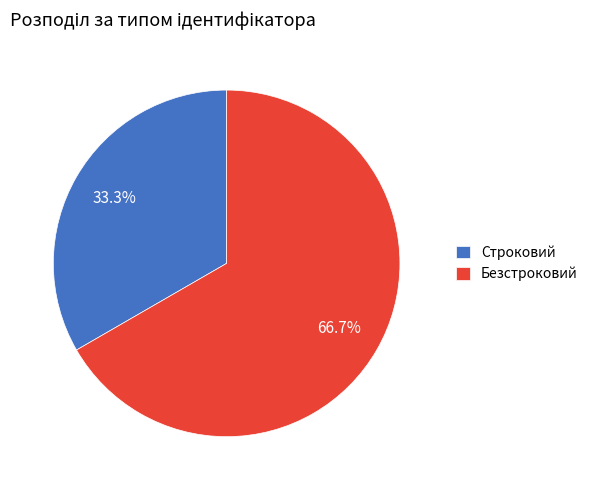

What percentage do Строковий and Безстроковий together represent?

100.0%